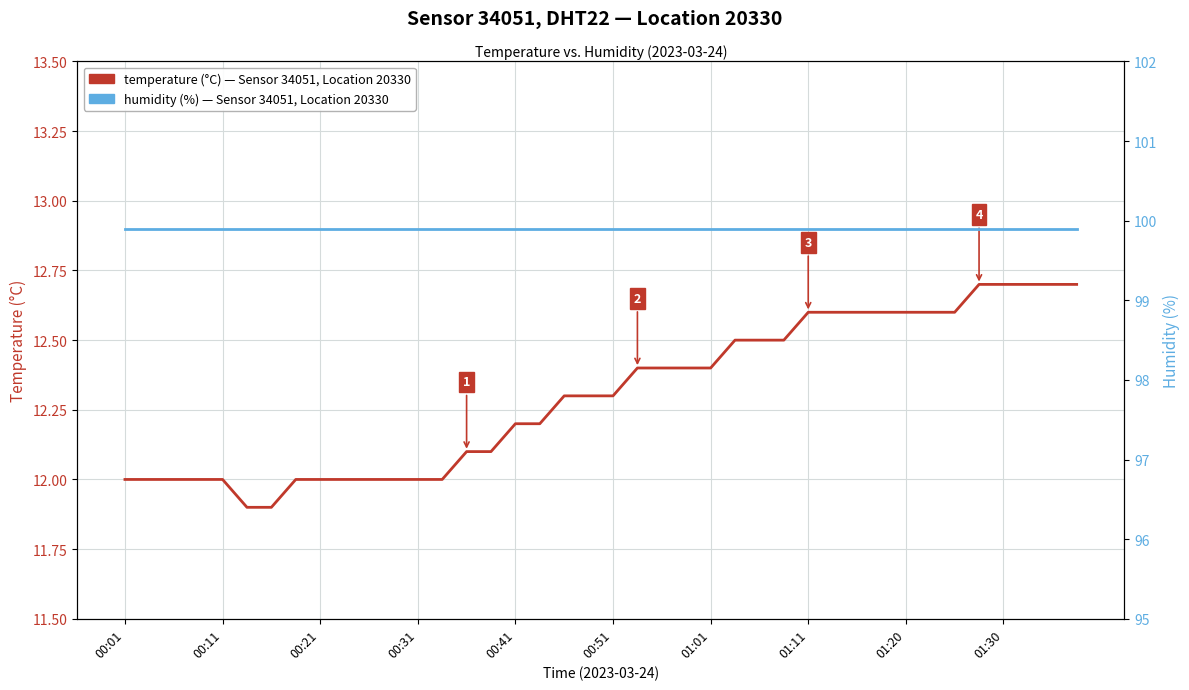

List the series in order of their peak value, highest first.

humidity, temperature